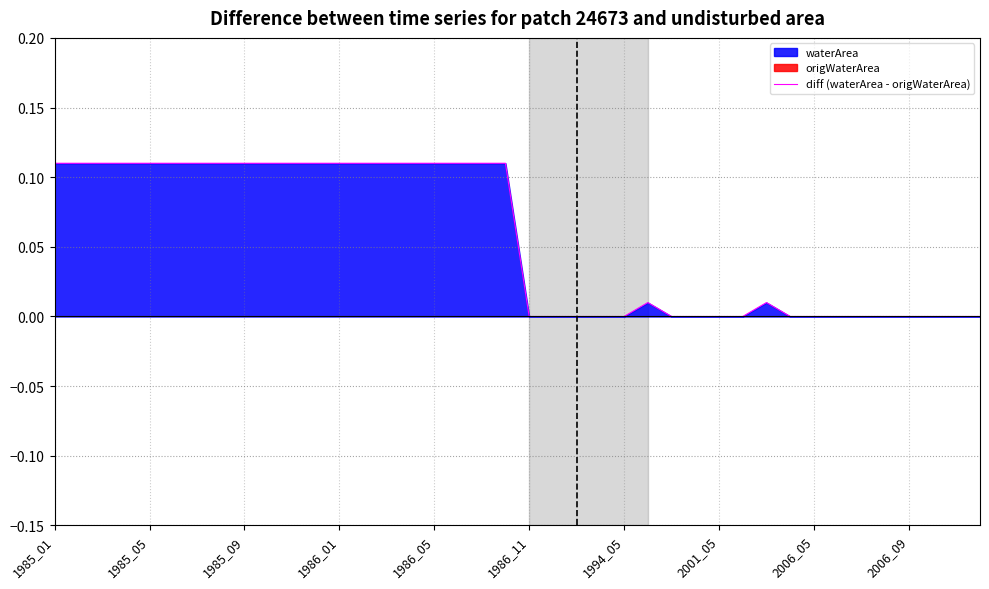

Where is the first local maximum?

25